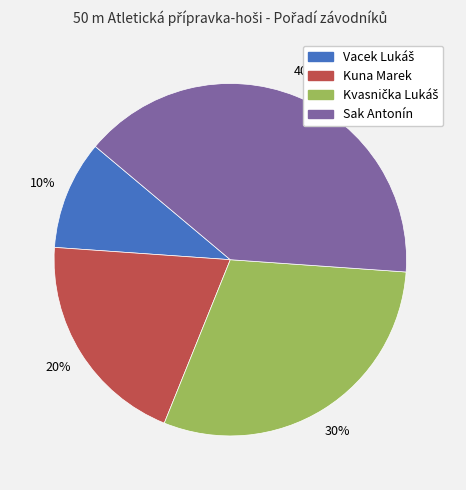

What percentage is the Sak Antonín slice, to the nearest percent?

40%